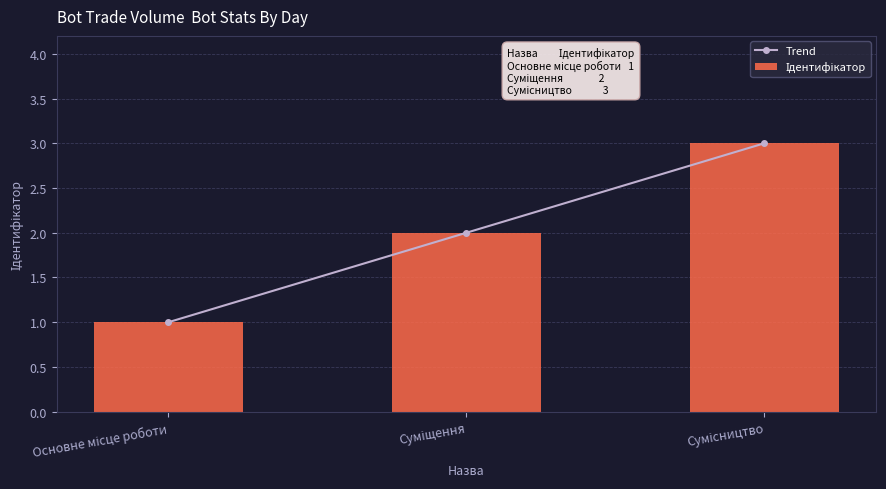

Reading left to right, extract all data points from this chart.

Trend: 1	2	3
Ідентифікатор: 1	2	3